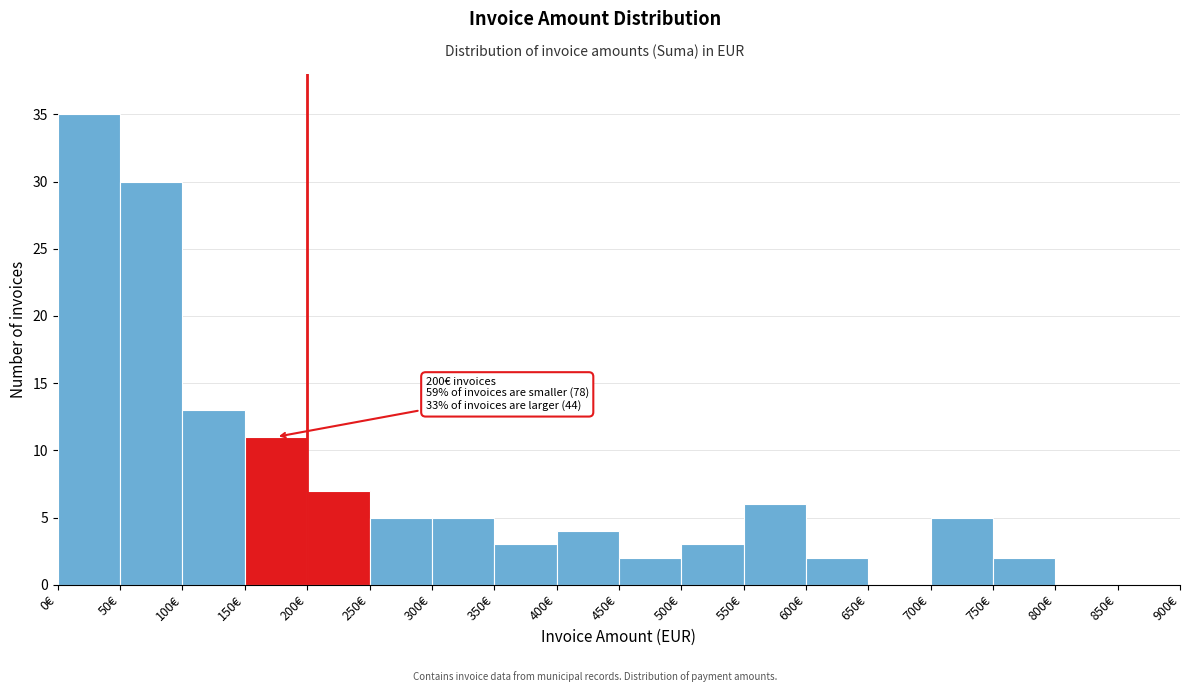

Over which range of the x-axis is the bar tallest?

0 to 50